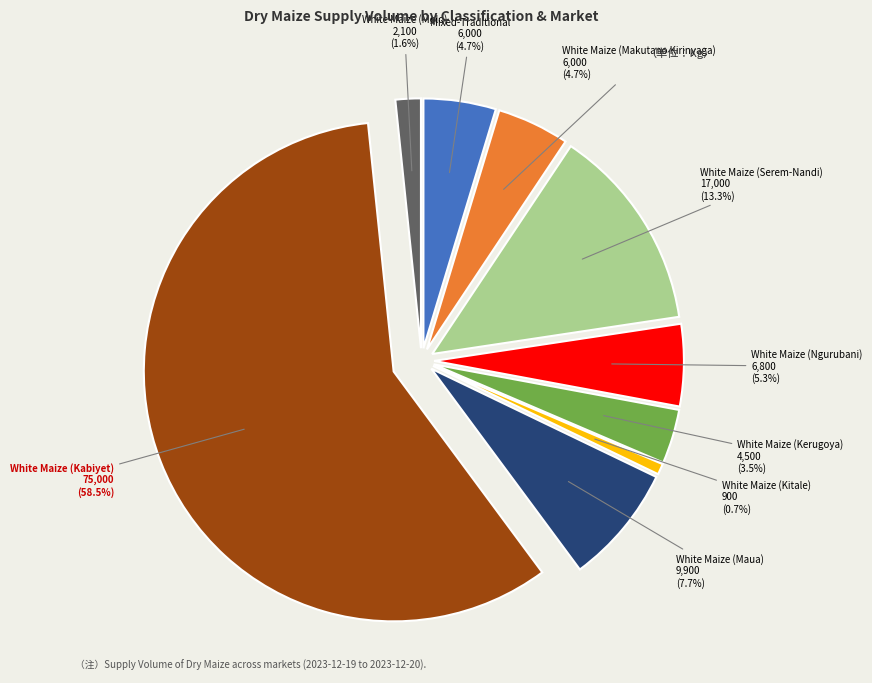

What is the change in value from White Maize (Ngurubani) to White Maize (Molo)?

-4700